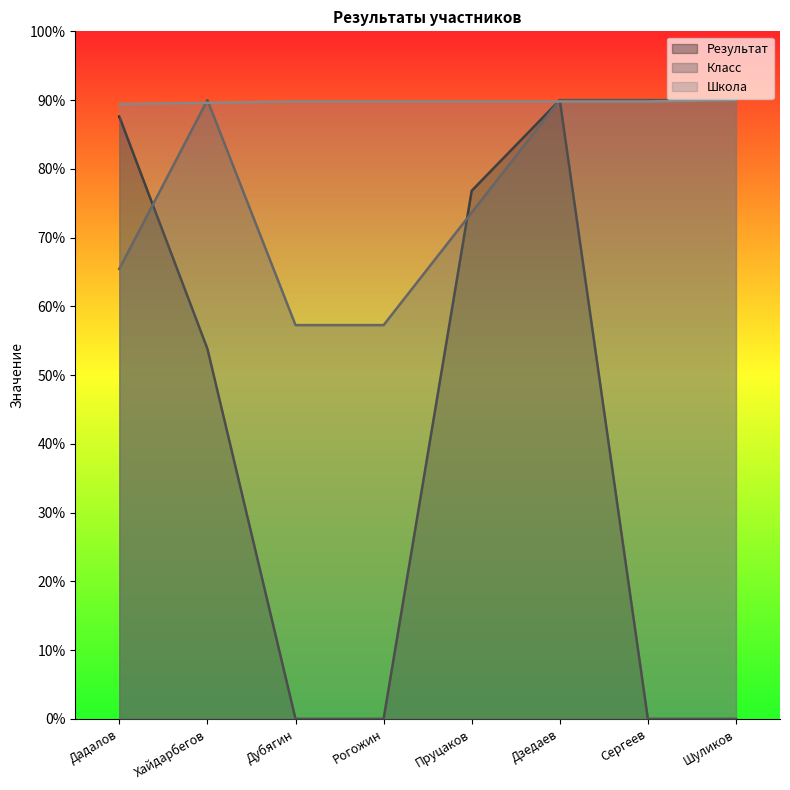

What is the sum of the Класс values at Рогожин and Дубягин?

114.5